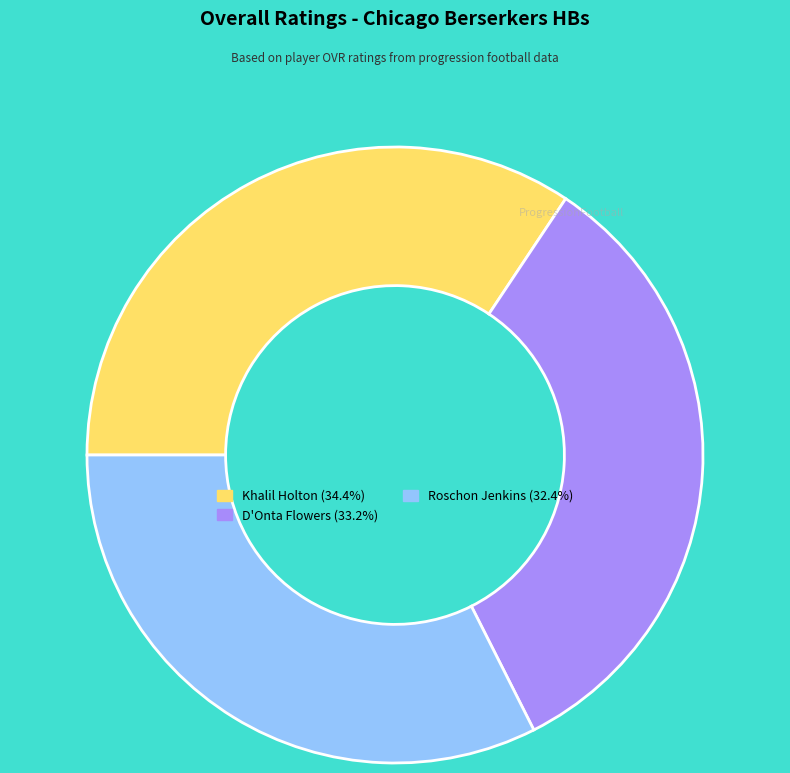

Which slice is the largest?

Khalil Holton